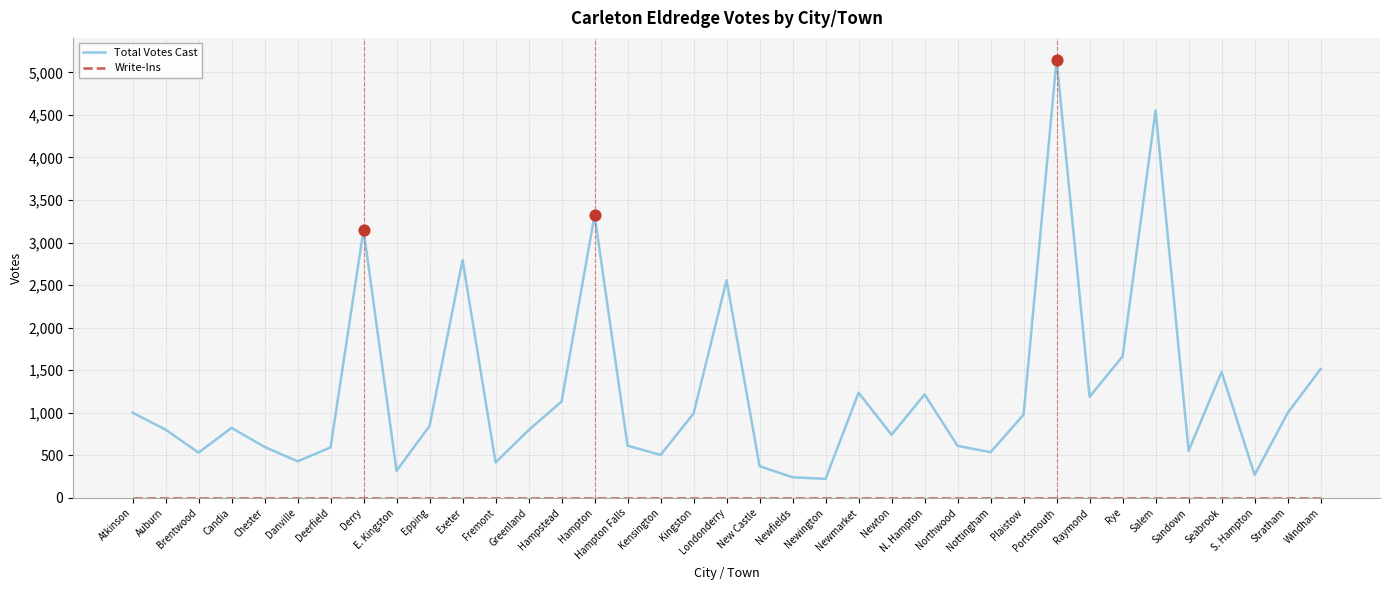

What is the difference between the highest and lowest values at New Castle?

372